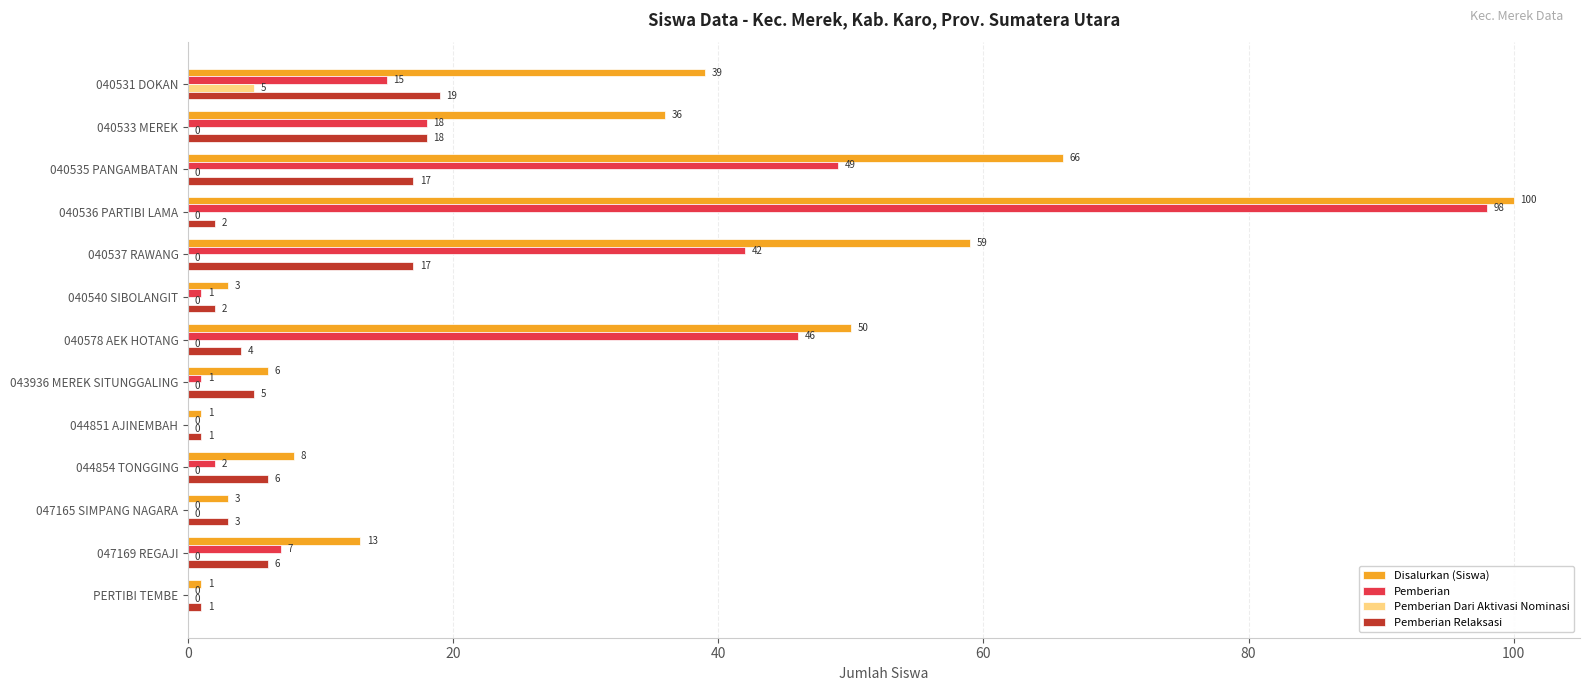

What is the maximum value for Pemberian Relaksasi?

19